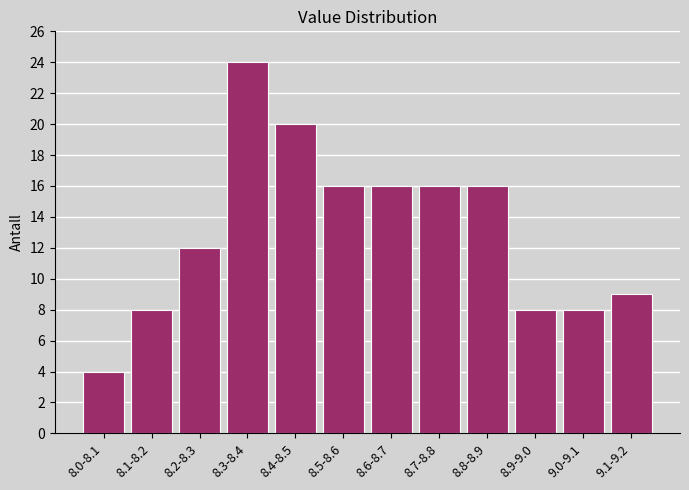

Reading left to right, list all the values displayed in this chart.

4	8	12	24	20	16	16	16	16	8	8	9